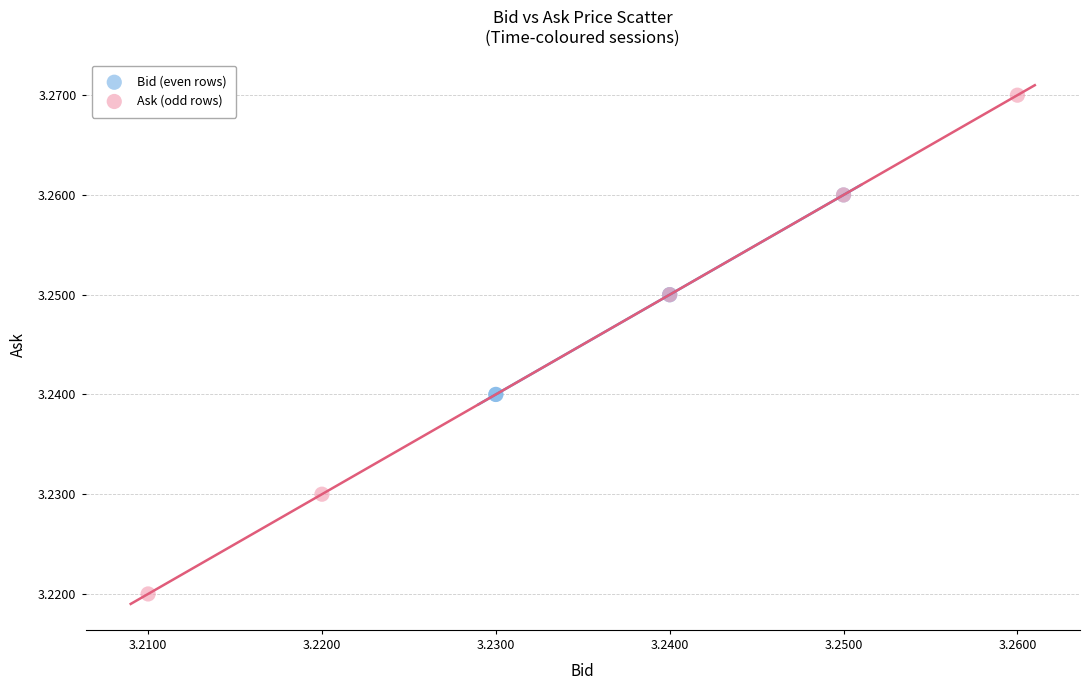

Which series has the widest spread of Y values?

Ask (odd rows)